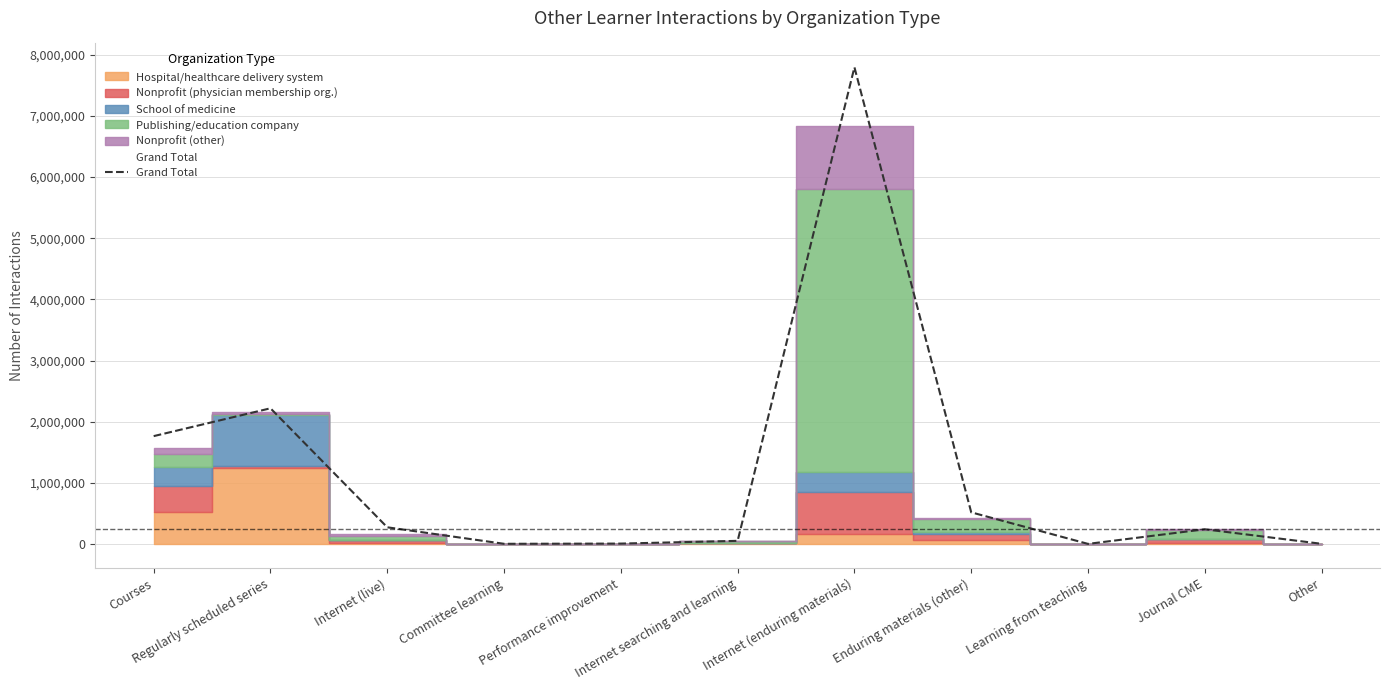

What is the difference between the values at Performance improvement and Internet (live)?

266316